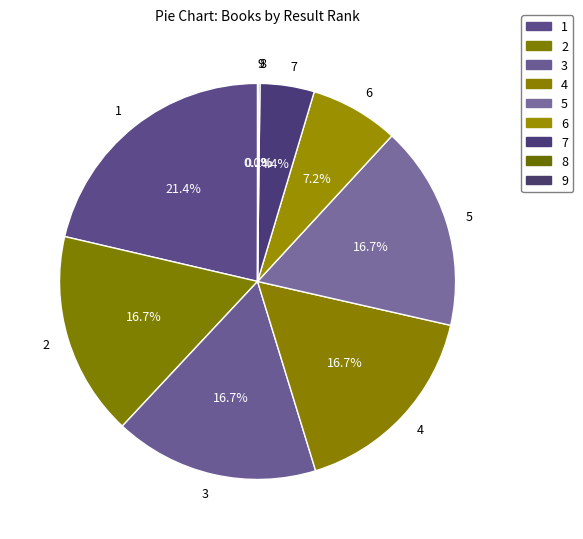

Is there any slice that represents more than half of the pie?

No